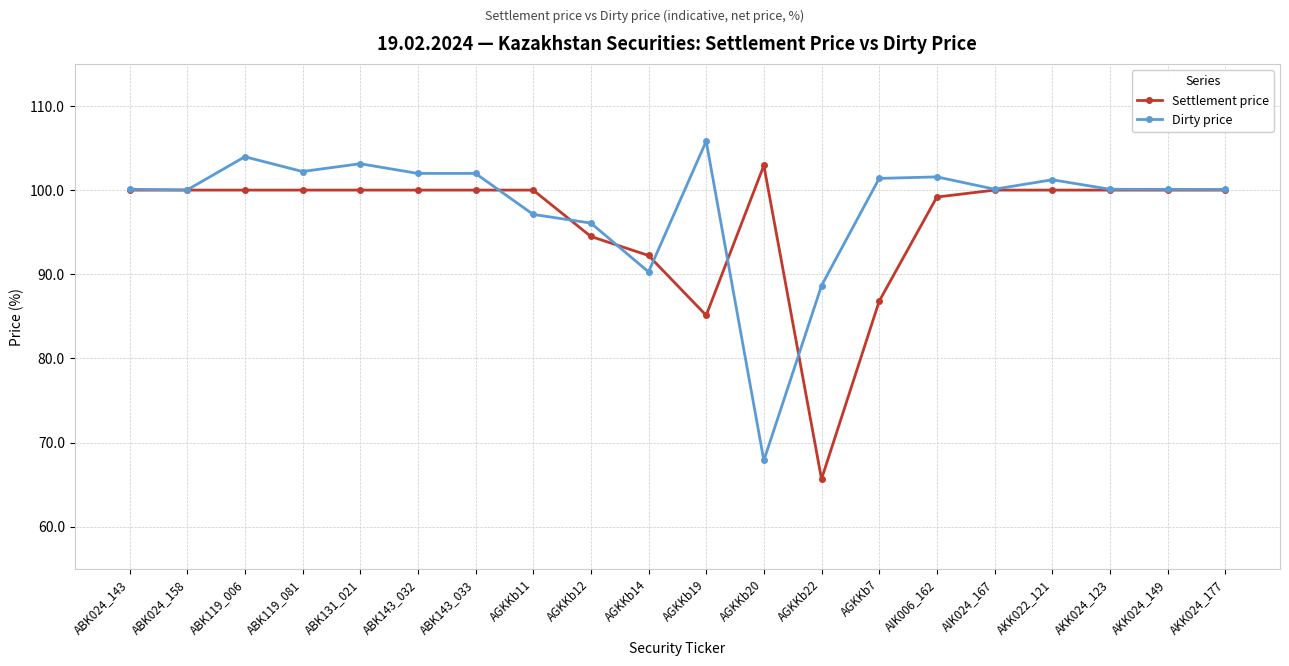

What is the value of the Dirty price point at the 18th from the left?

100.1